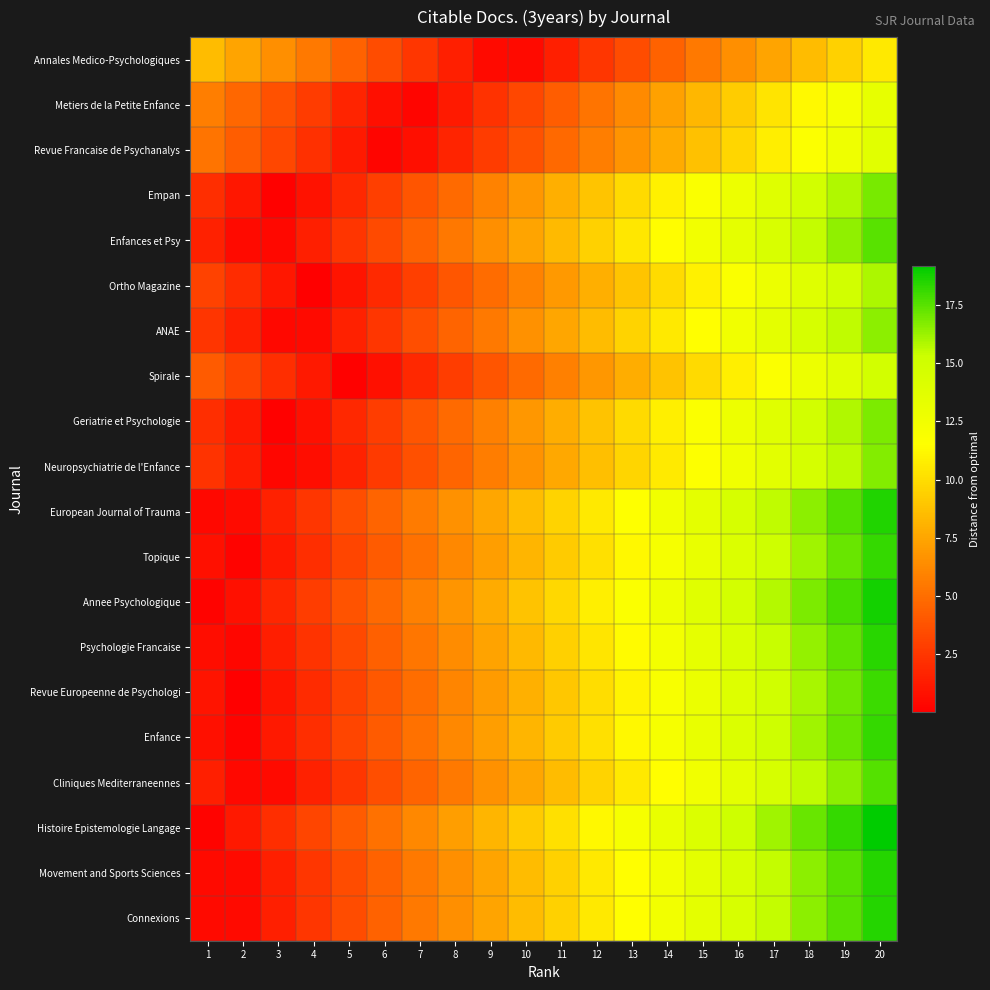

What is the difference between the highest and lowest values at 20?

8.7